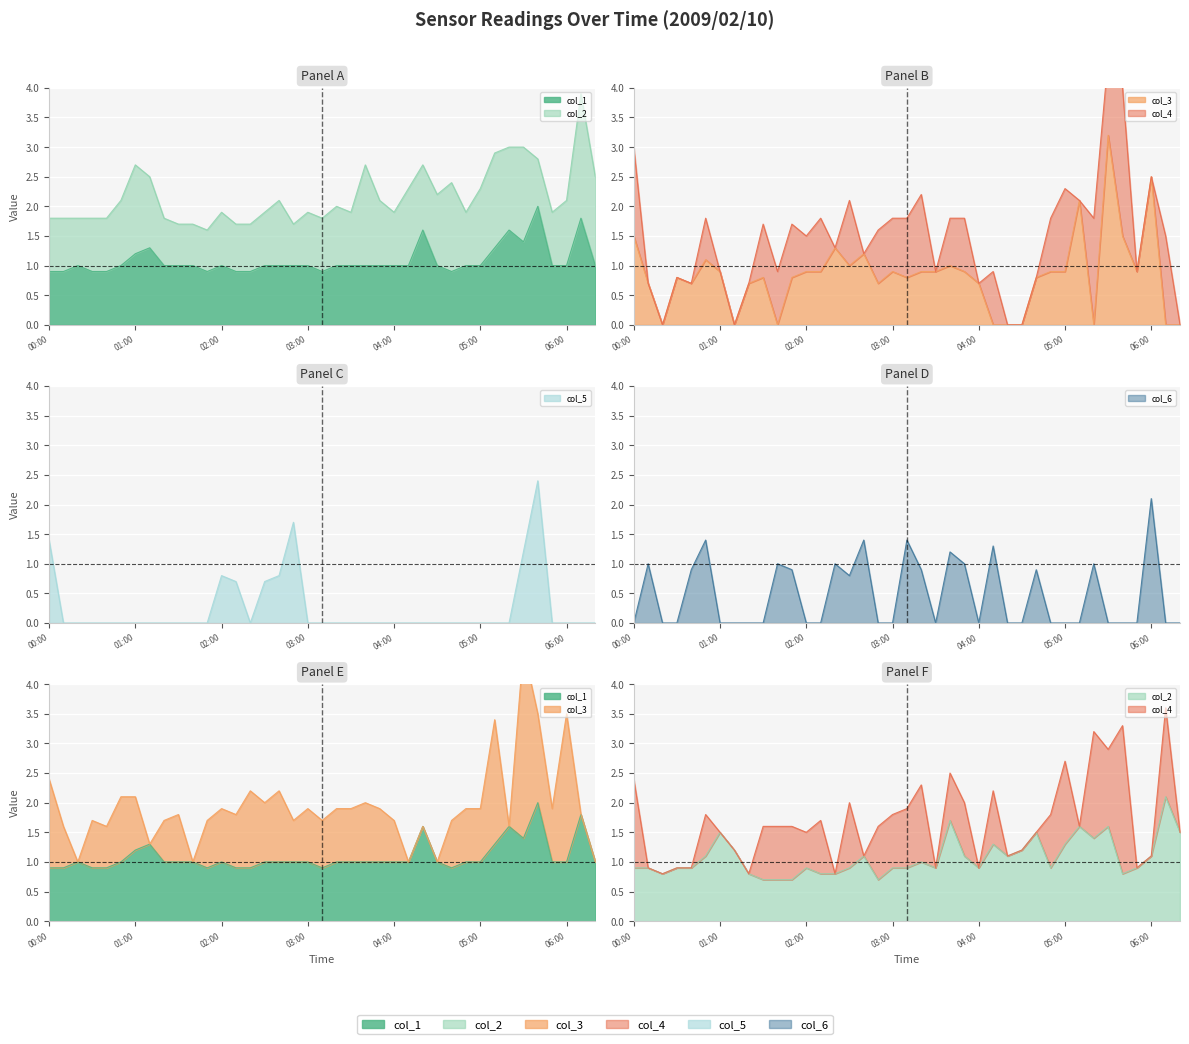

True or false: col_2 and col_5 cross at least once.

True